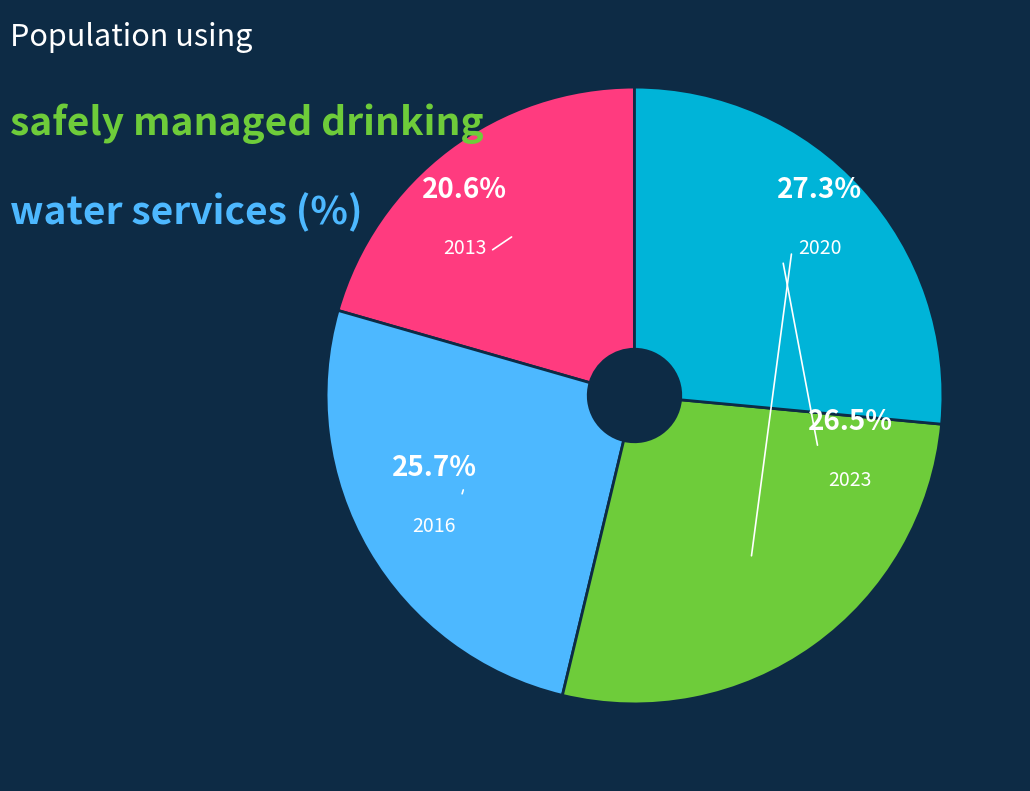

Is there any slice that represents more than half of the pie?

No